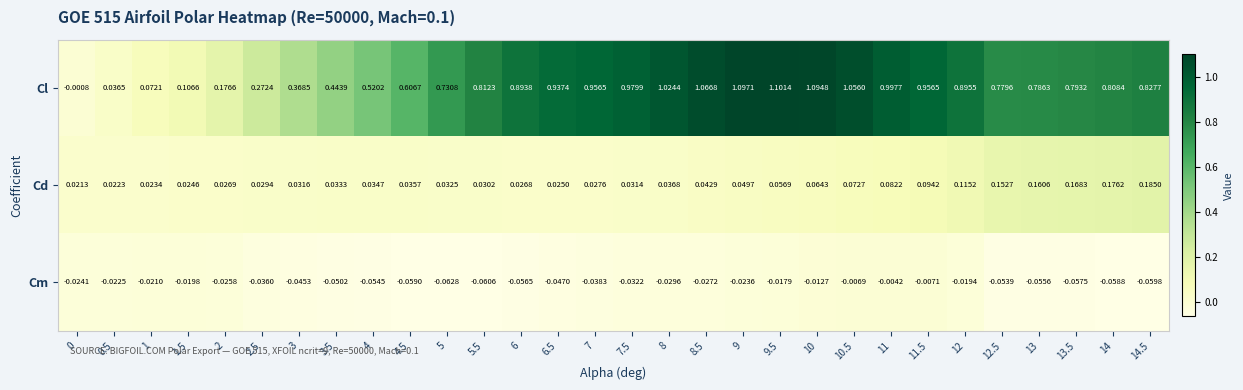

Rank the series at 1 from highest to lowest value.

Cl, Cd, Cm